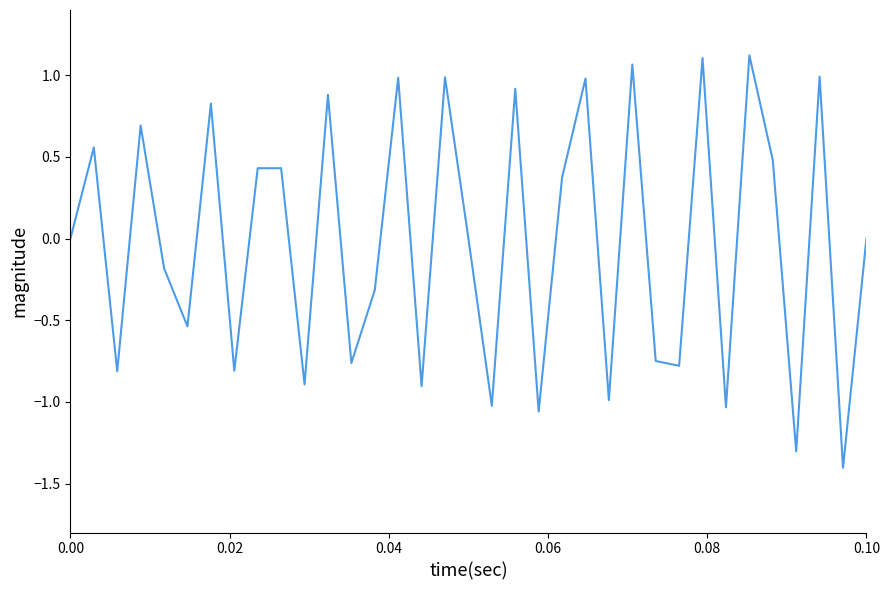

What is the difference between the second highest and minimum values?

2.5